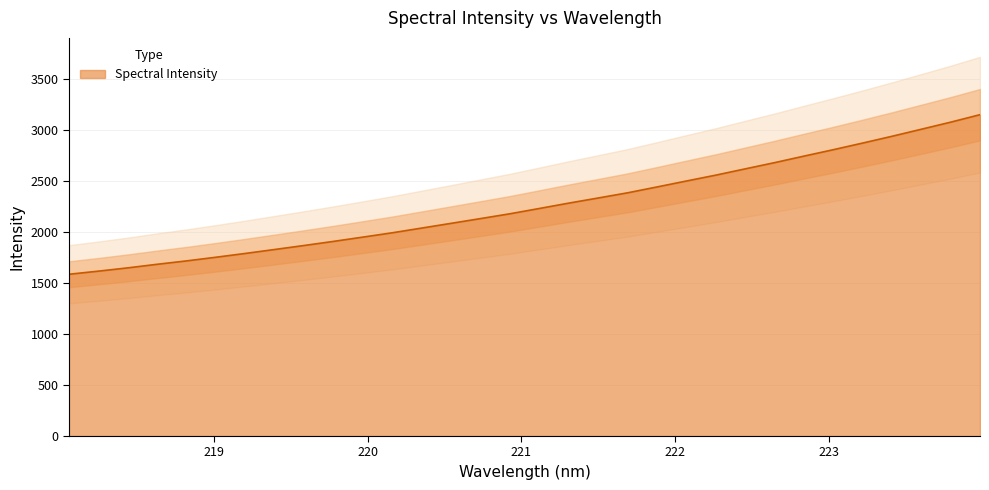

What is the maximum value shown in the chart?

3153.5